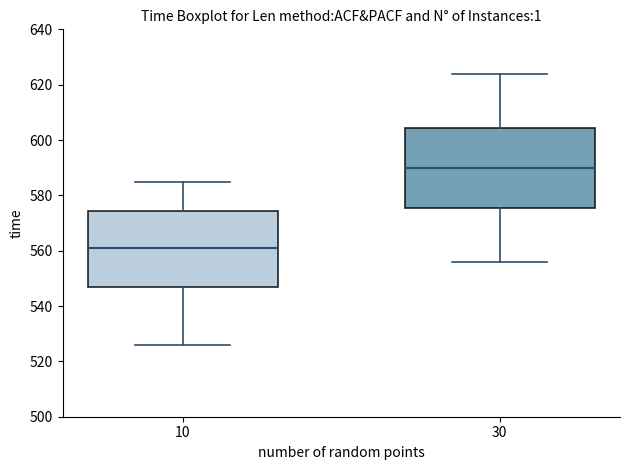

Where does the upper whisker of the box at x = 10 end on the y-axis? The values are not printed on the chart, so give them approximately, as read against the axis.

586